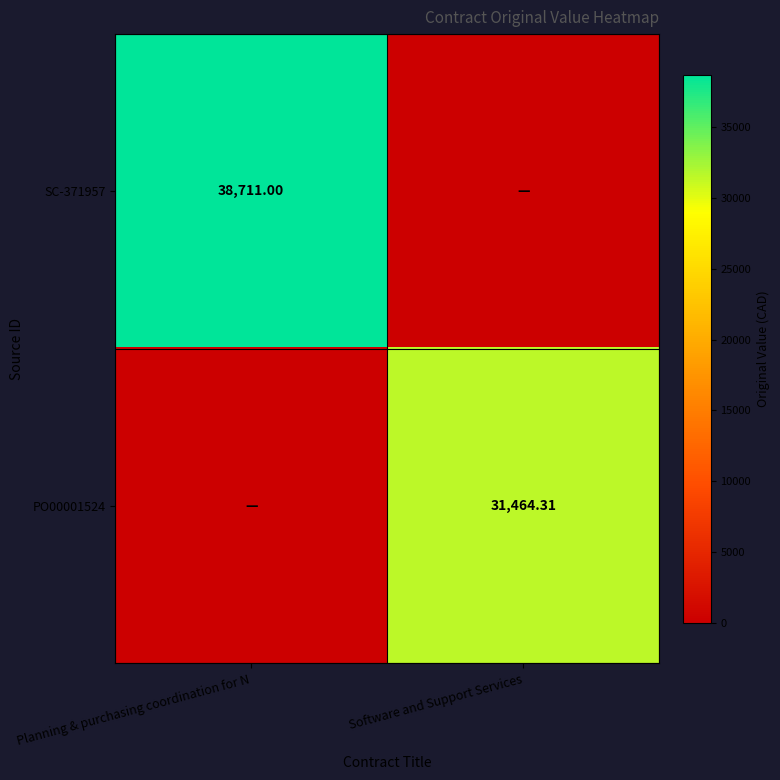

Which series has the widest spread of values?

row_0